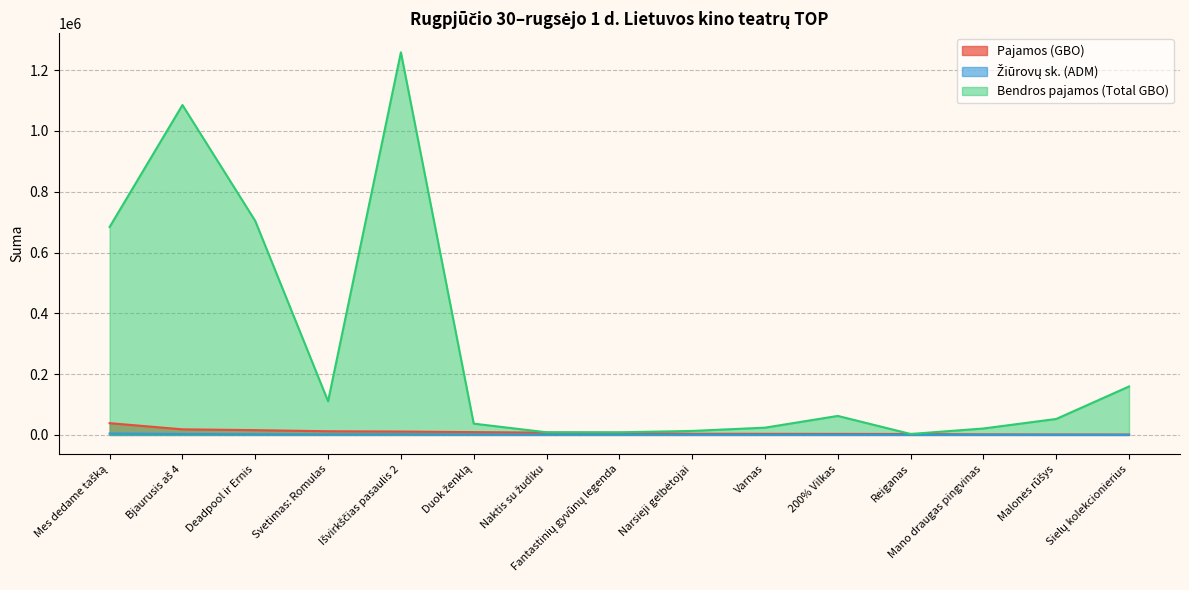

How many values in the Žiūrovų sk. (ADM) series exceed 1028?

7